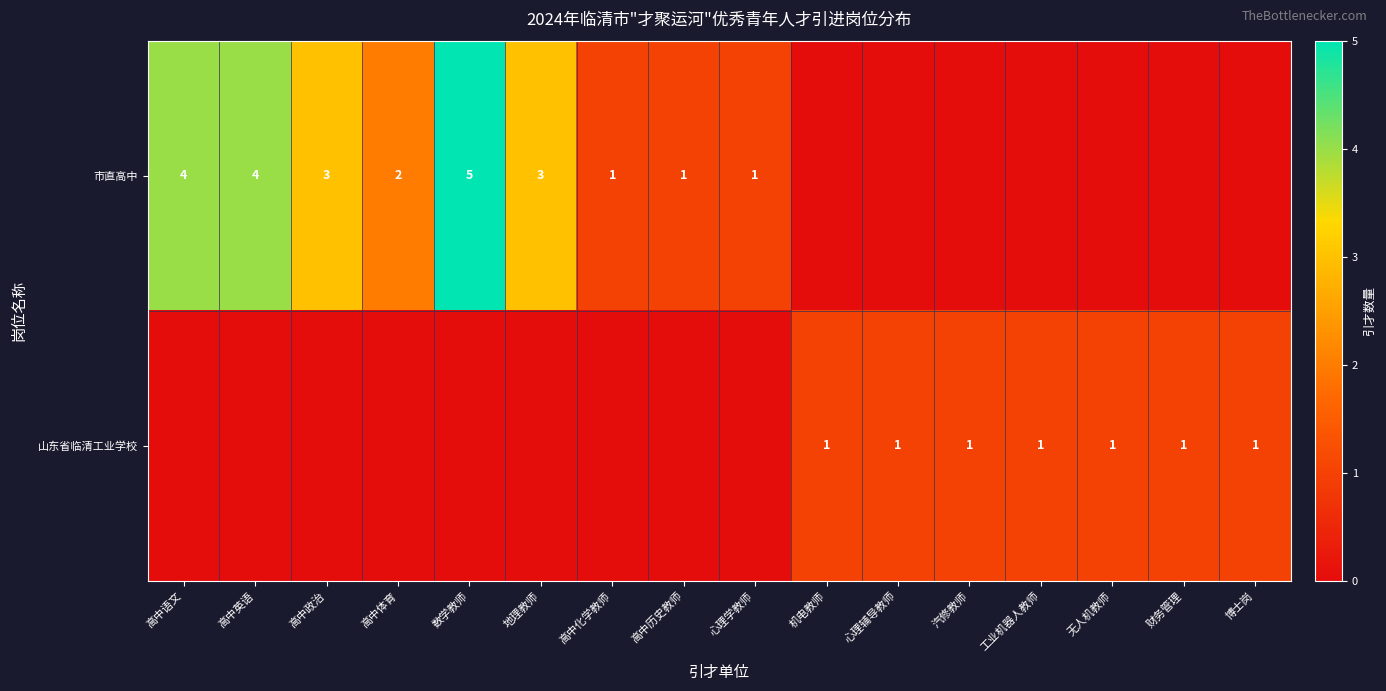

The 市直高中 series shows 2 at 高中体育. True or false?

True